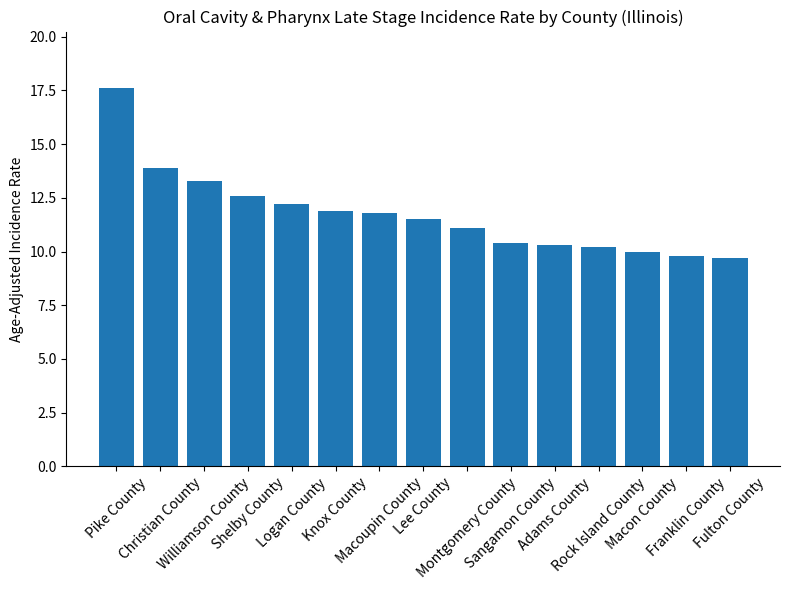

What is the label of the 3rd bar from the left?

Williamson County